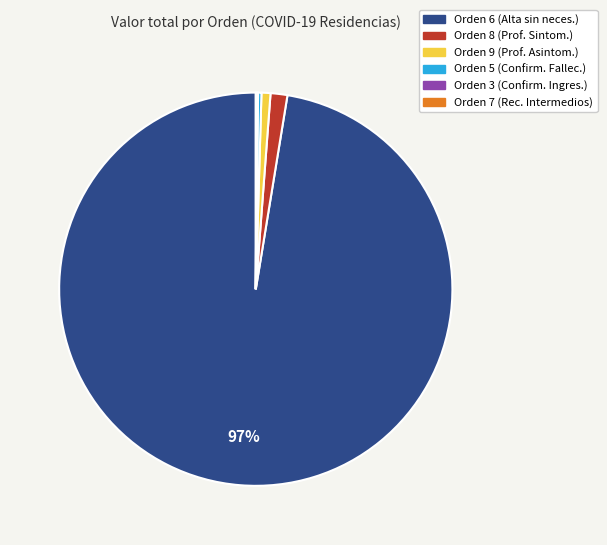

Does any single category account for the majority?

Yes